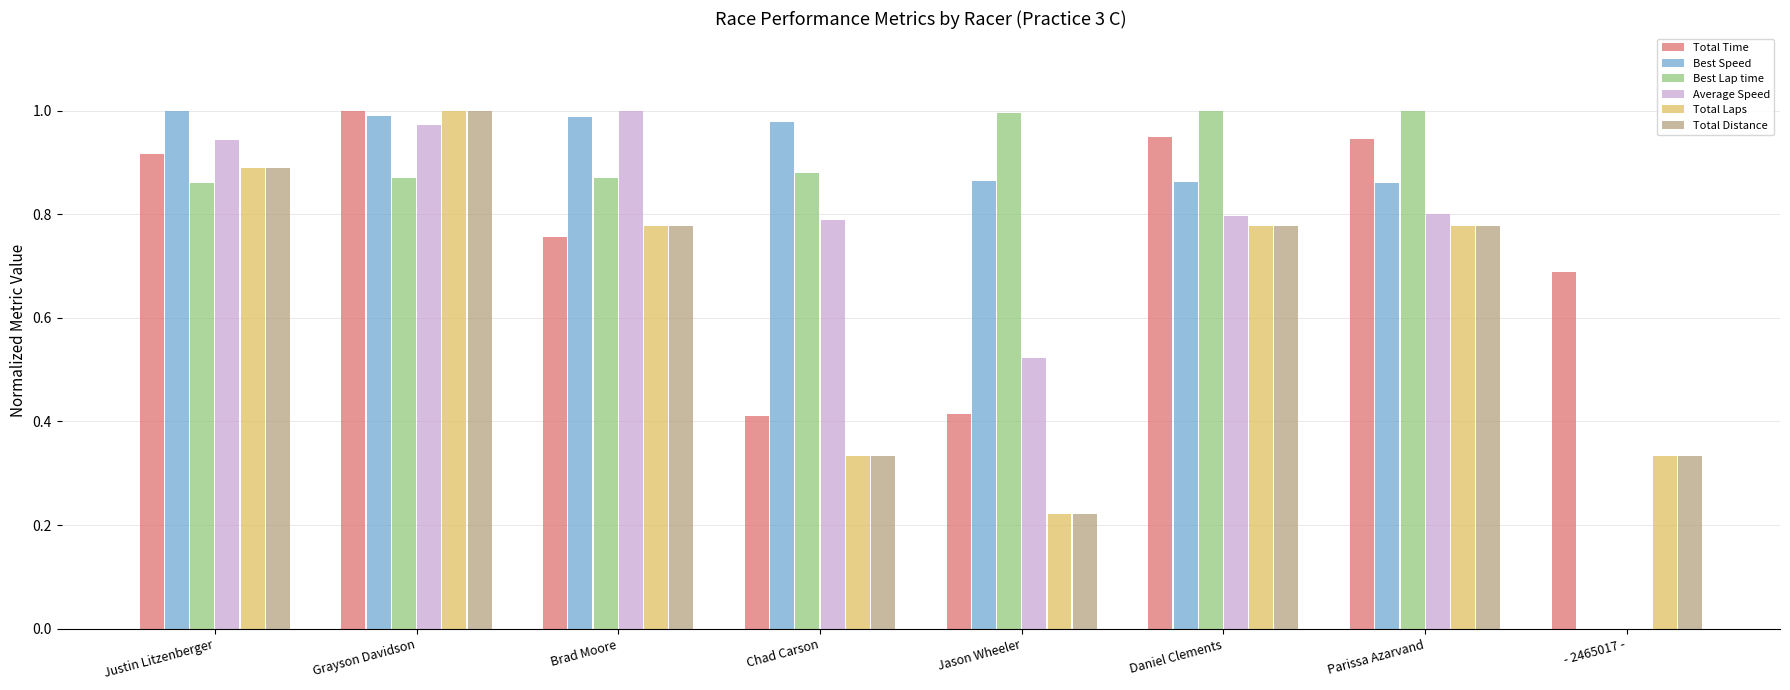

At which category is the sum across all series the highest?

Grayson Davidson